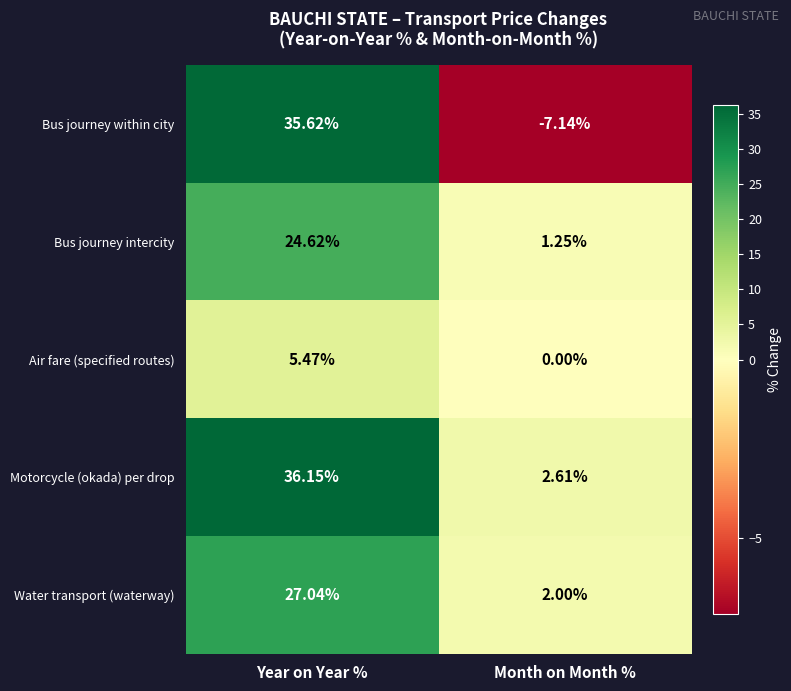

At which label does Bus journey within city first exceed 35?

Year on Year %